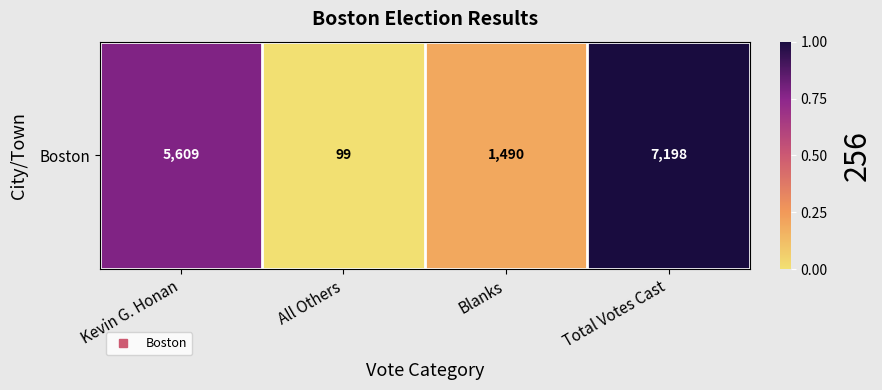

The value at All Others is 0.0. True or false?

True